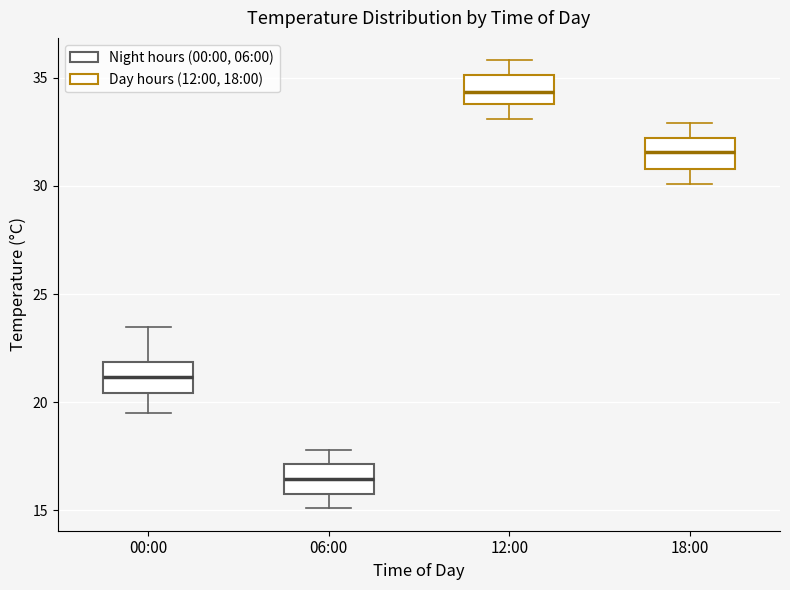

Reading left to right, read every box against the y-axis: the position of its median line, the range the box covers, and the ends of its whiskers. The values are not printed on the chart, so give them approximately, as read against the axis.

00:00: median 21.0, box 20.5 to 22.0, whiskers 19.5 to 23.5
06:00: median 16.5, box 16.0 to 17.0, whiskers 15.0 to 18.0
12:00: median 34.5, box 34.0 to 35.0, whiskers 33.0 to 36.0
18:00: median 31.5, box 31.0 to 32.0, whiskers 30.0 to 33.0